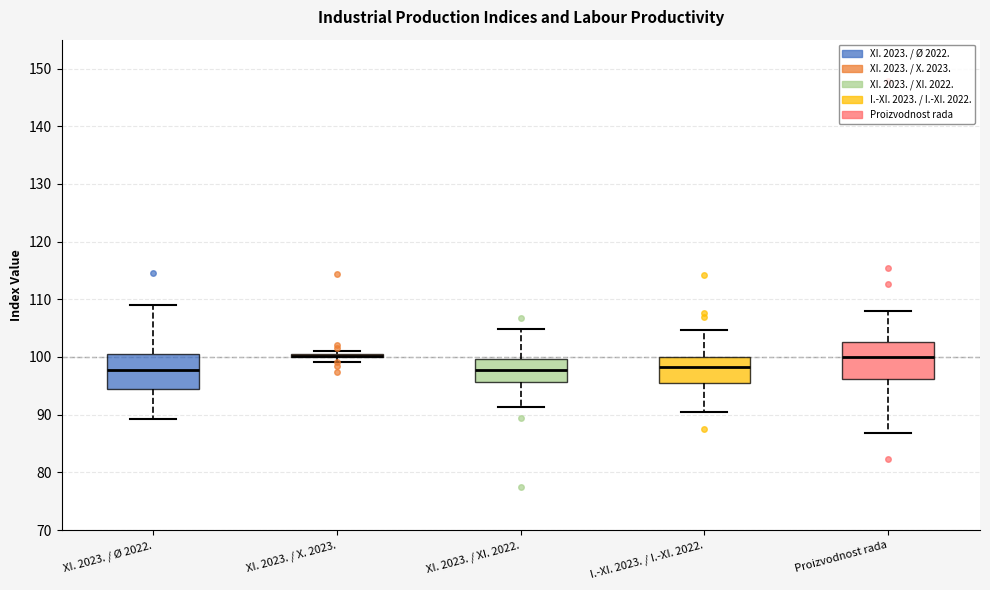

Where is the lower edge of the box for Proizvodnost rada on the y-axis? The values are not printed on the chart, so give them approximately, as read against the axis.

96